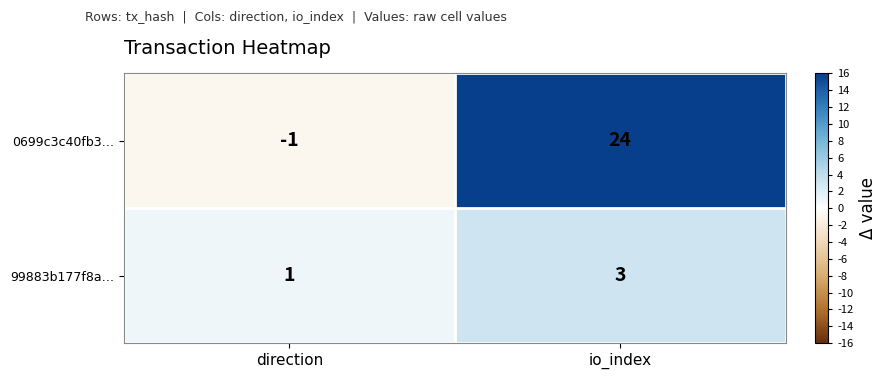

True or false: 0699c3c40fb3… has a value of 40 at io_index.

False